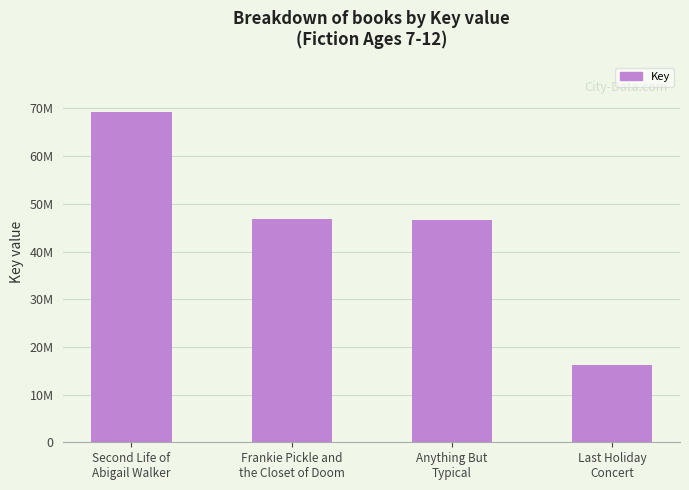

Are the bars horizontal?

No